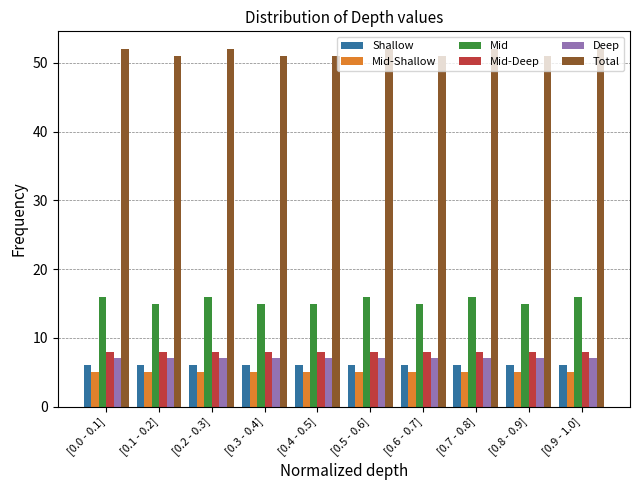

What is the average value of the Mid-Shallow series?

5